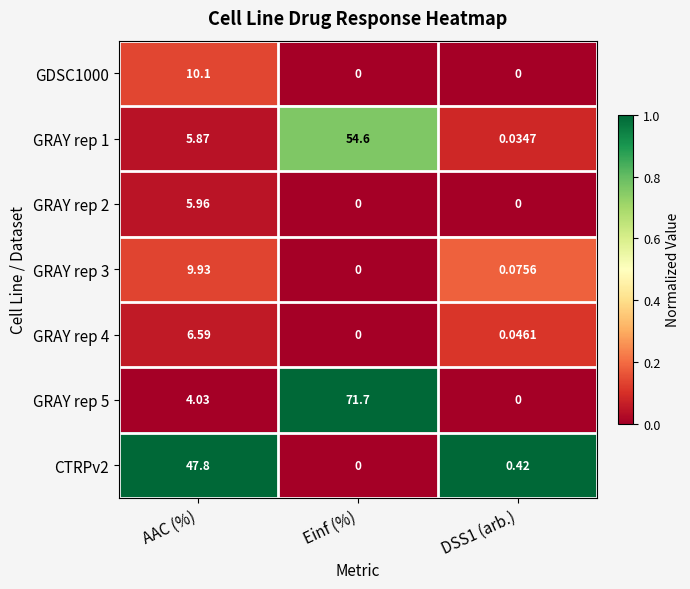

Where does the GRAY rep 1 series first go above 5?

AAC (%)